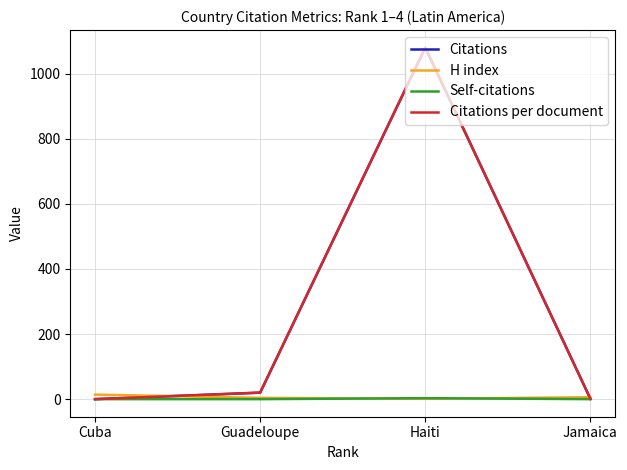

True or false: Citations per document and Self-citations intersect in this chart.

False